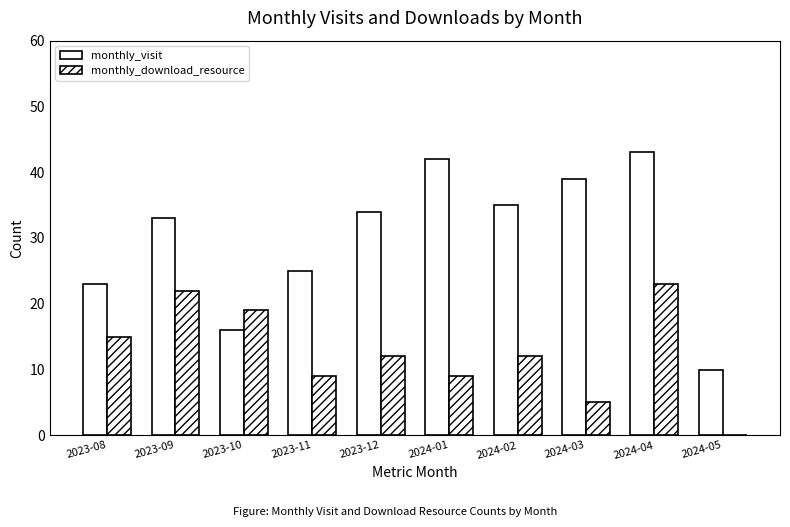

Does the chart contain stacked bars?

No